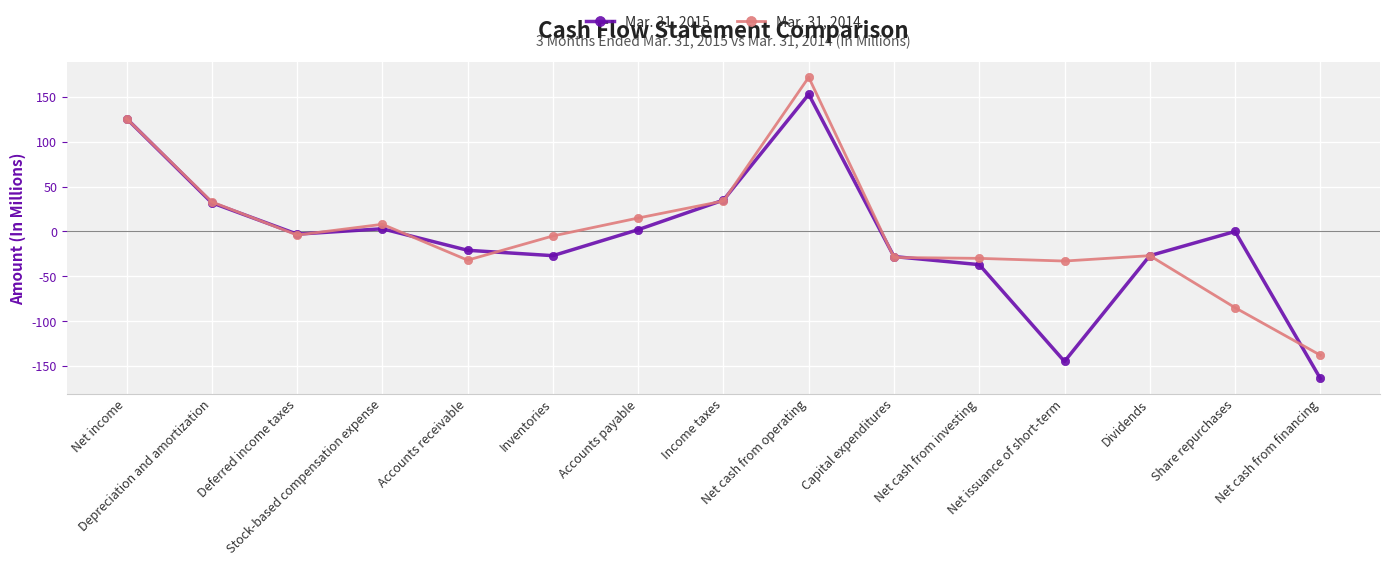

What is the value of the Mar. 31, 2014 point at the 2nd from the left?

33